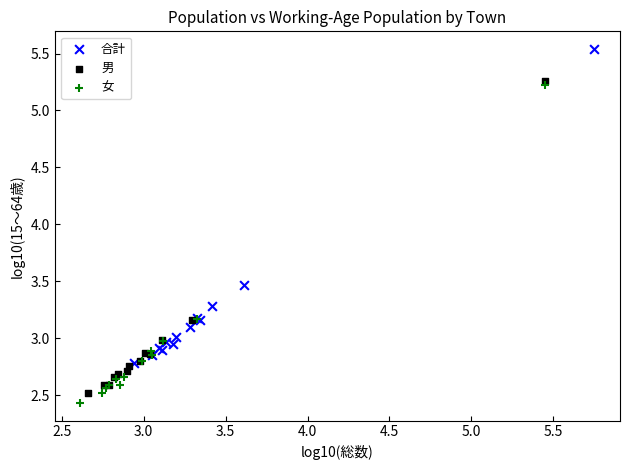

Which series has the largest Y range (max minus min)?

女